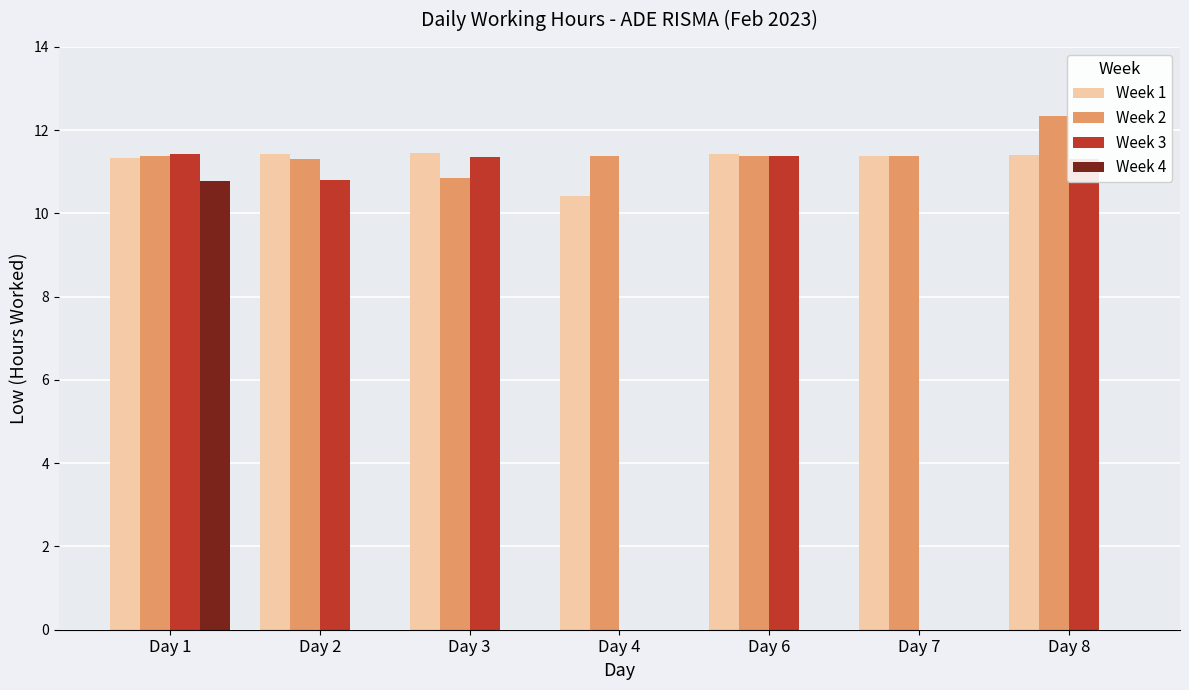

How many groups of bars are there?

7